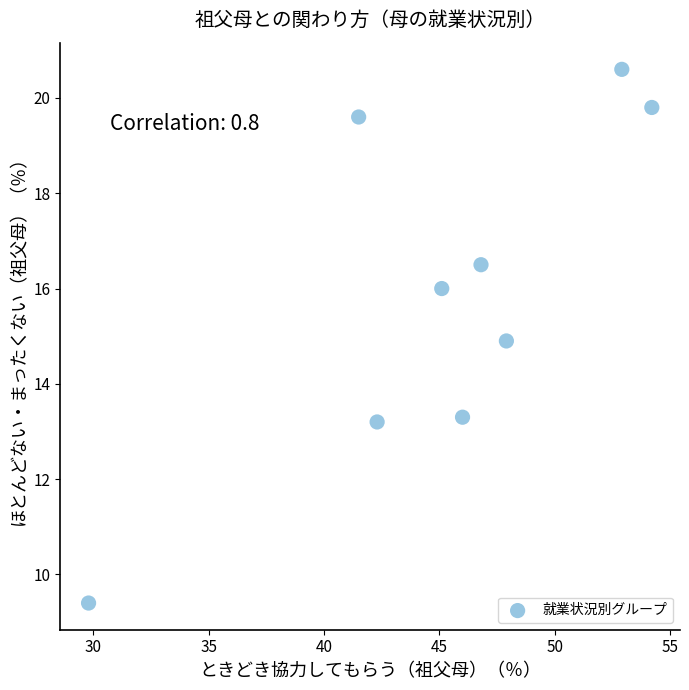

What is the range of X values (max minus min)?

24.4